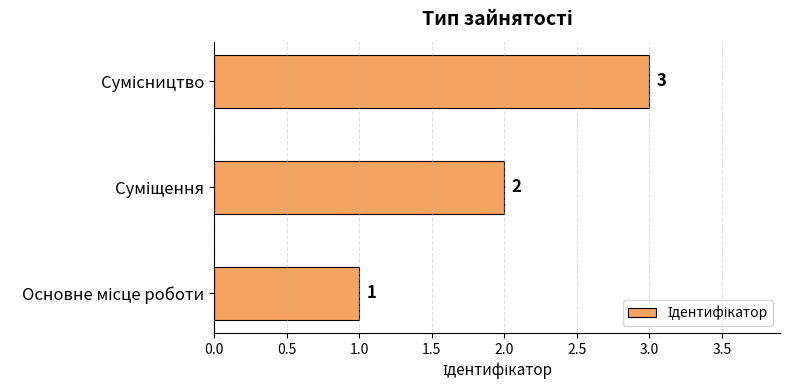

How many values are between 1 and 3?

3